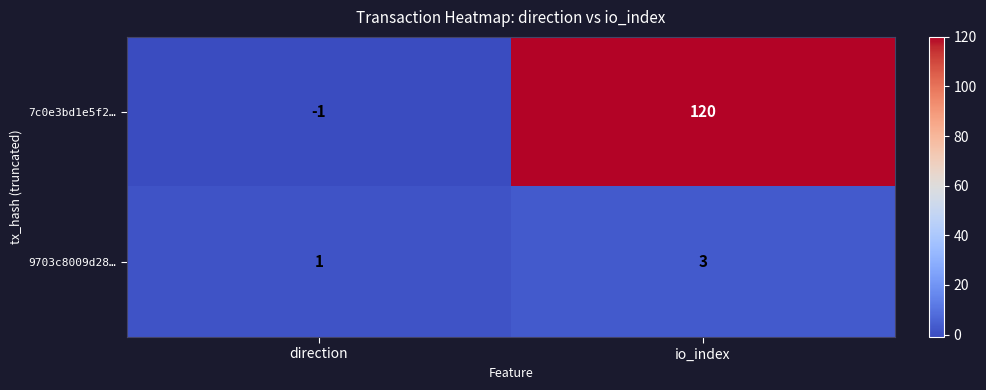

Reading left to right, extract all data points from this chart.

7c0e3bd1e5f2…: direction=-1	io_index=120
9703c8009d28…: direction=1	io_index=3